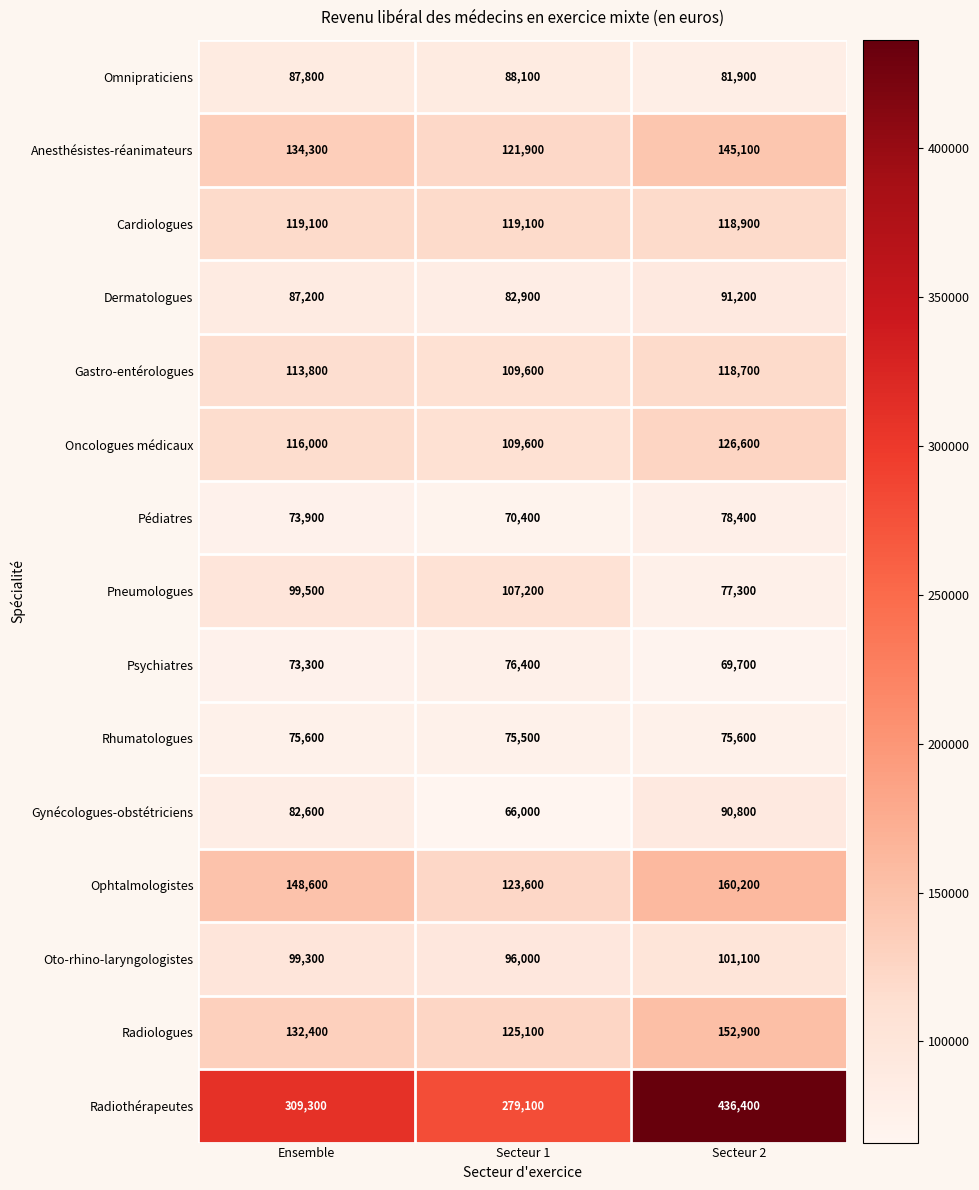

The value of Rhumatologues at Ensemble is 25806. True or false?

False